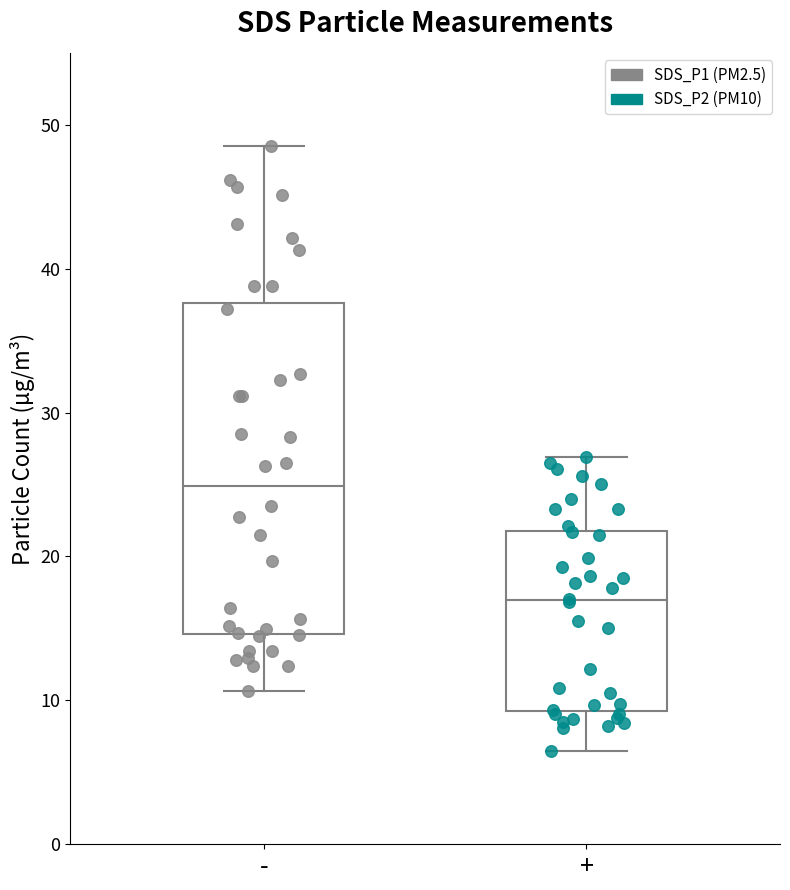

Reading left to right, transcribe this box plot: for each box, give where its median line is, the range the box spans, and where its two whiskers end, as read against the y-axis. The values are not printed on the chart, so give them approximately, as read against the axis.

-: median 25, box 15 to 38, whiskers 11 to 49
+: median 17, box 9 to 22, whiskers 7 to 27